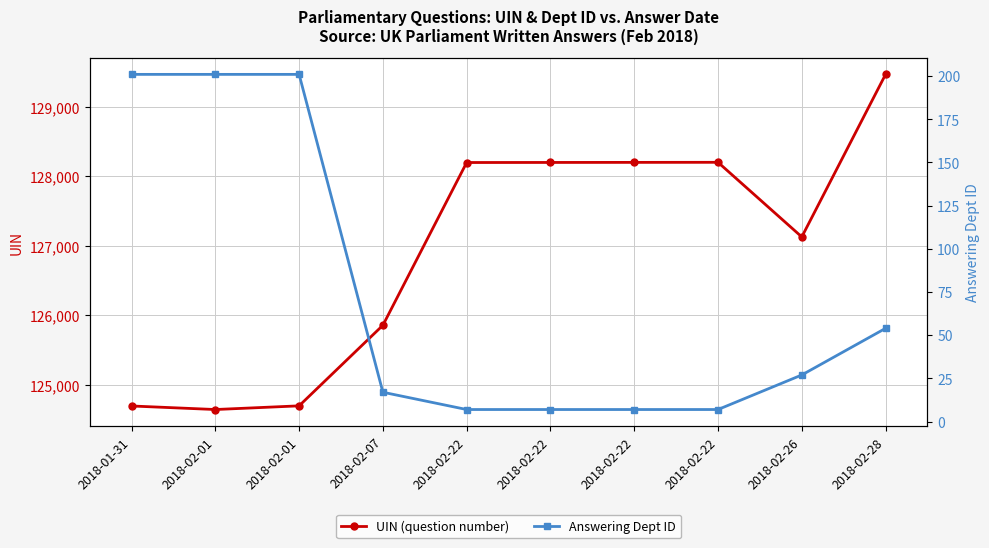

Where is the first local maximum for UIN (question number)?

2018-02-22